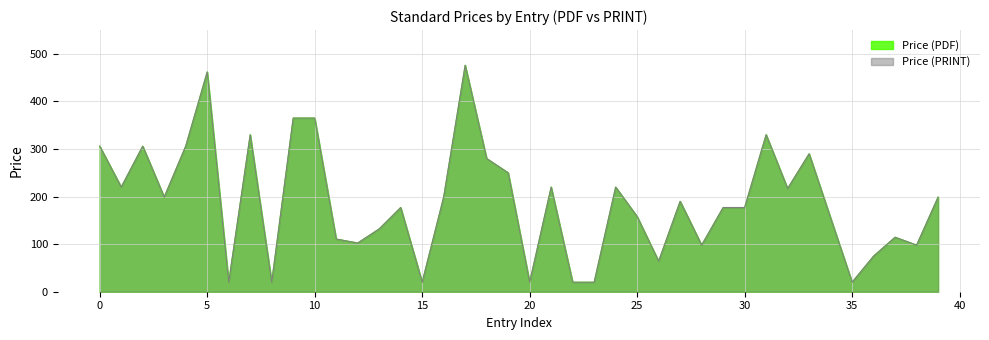

How many interior local valleys does the Price (PDF) series have?

12